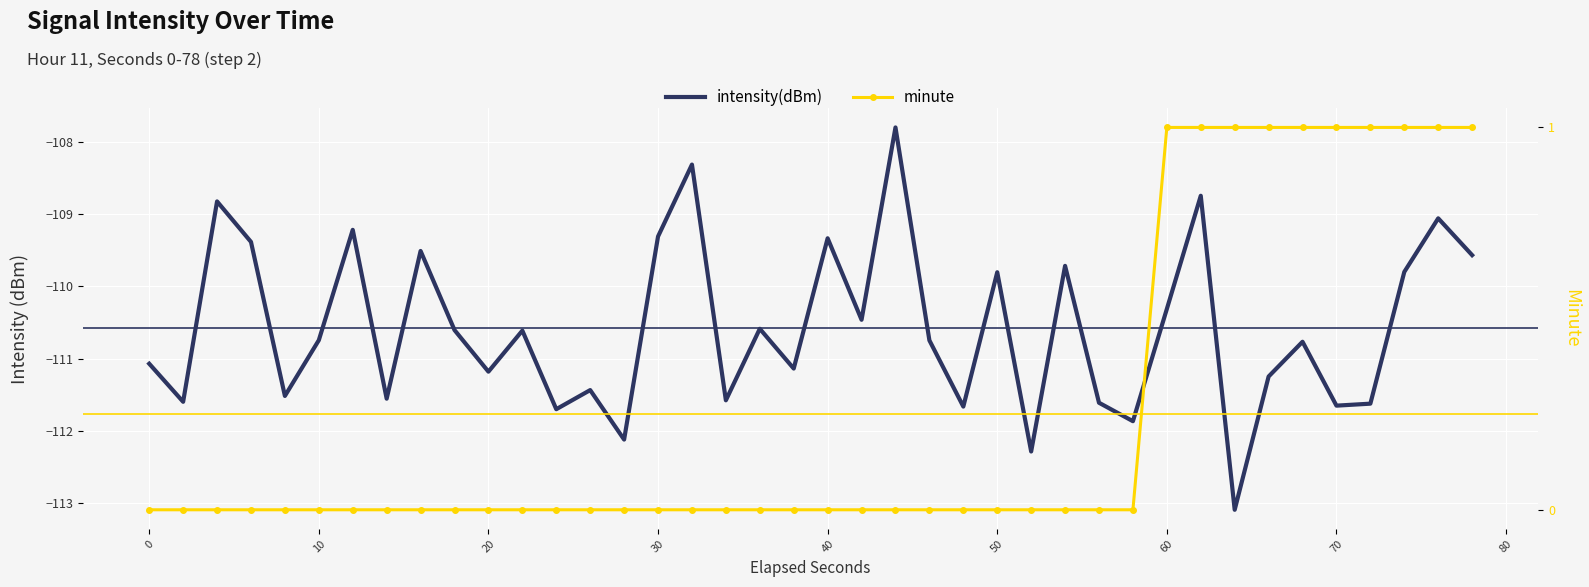

What is the difference between the highest and lowest values at 20?

109.4